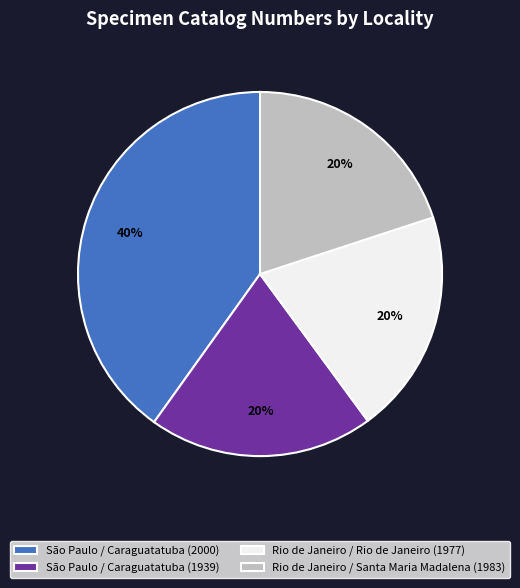

To the nearest percent, what percentage of the pie is São Paulo / Caraguatatuba (1939)?

20%